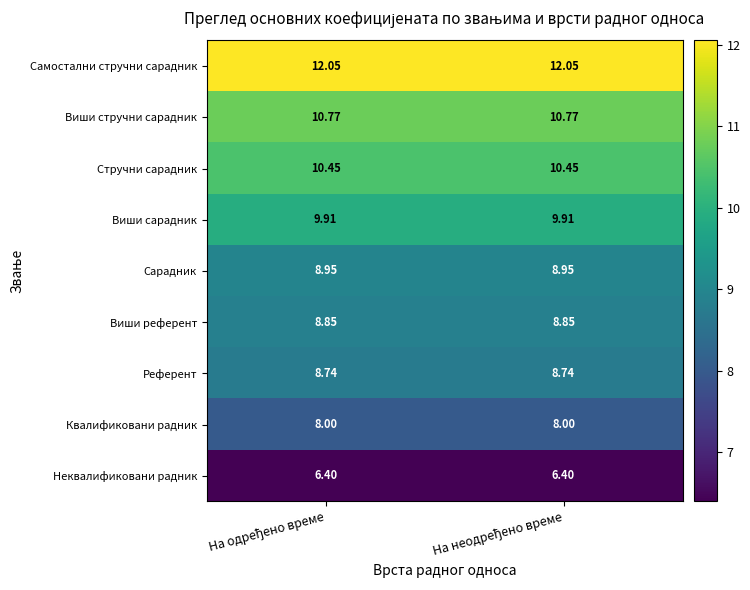

List the series in order of their peak value, lowest first.

Неквалификовани радник, Квалификовани радник, Референт, Виши референт, Сарадник, Виши сарадник, Стручни сарадник, Виши стручни сарадник, Самостални стручни сарадник